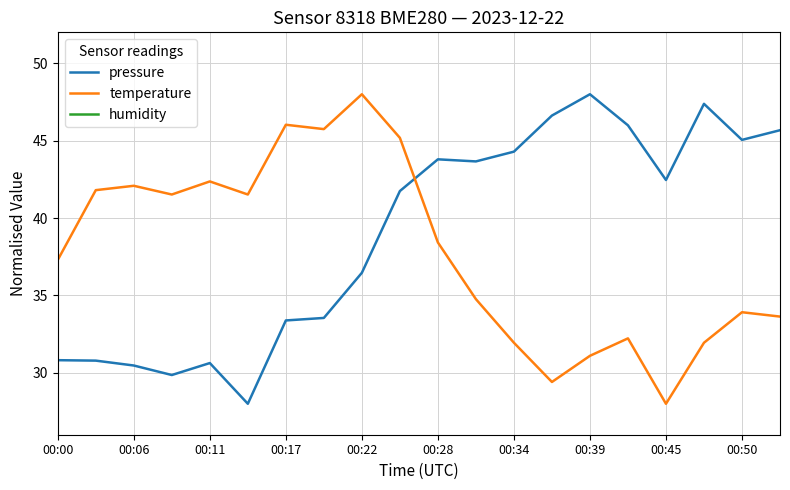

True or false: temperature has a value of 25.7 at 00:00.

False